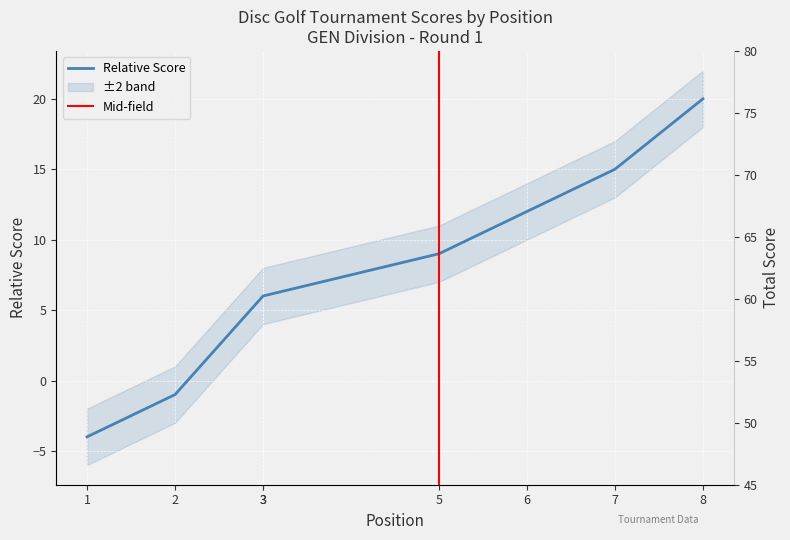

At how many categories does at least one series exceed 4?

8